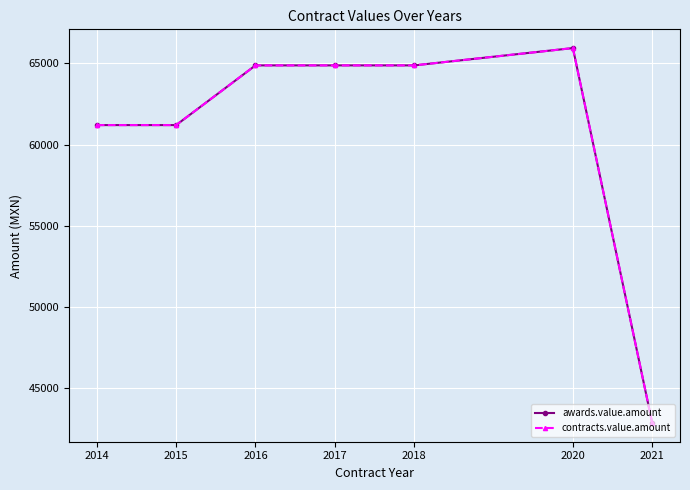

At which label is contracts.value.amount closest to 54407?

2014